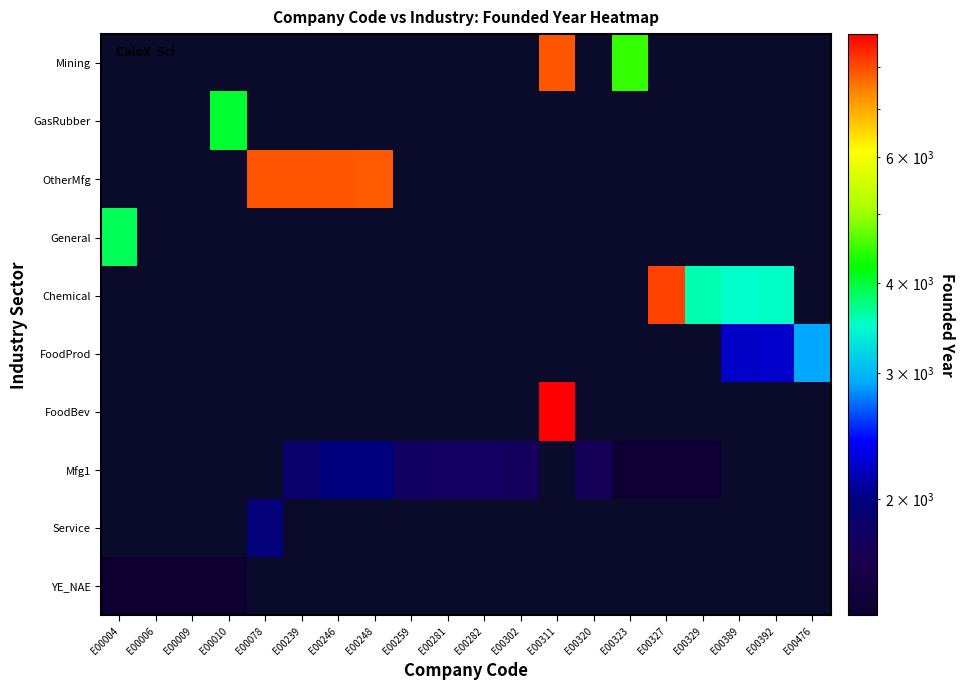

What is the difference between the highest and lowest values at E00259?

1788